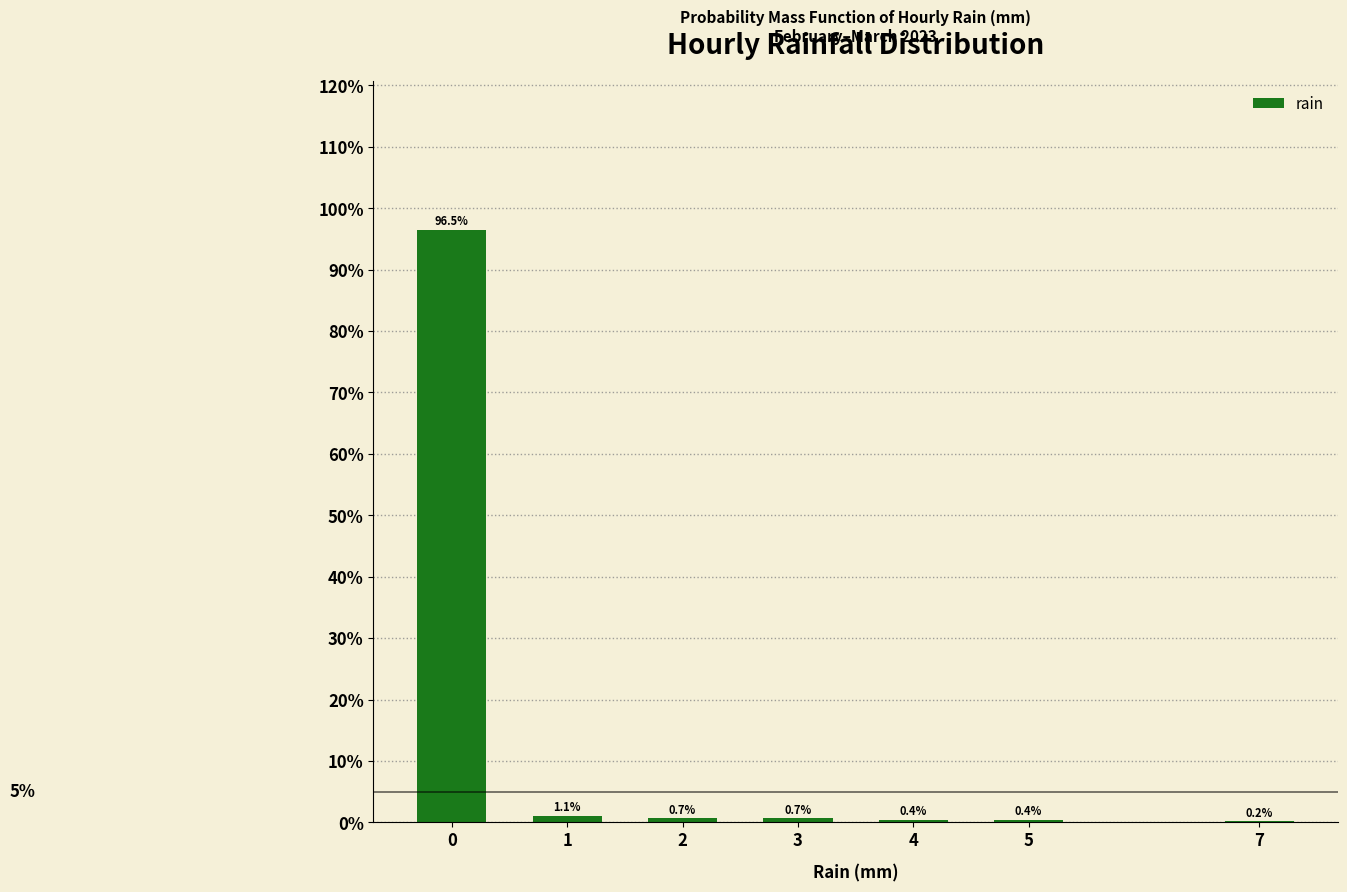

Reading left to right, what are all the values shown in this chart?

0=96.5	1=1.1	2=0.7	3=0.7	4=0.4	5=0.4	7=0.2